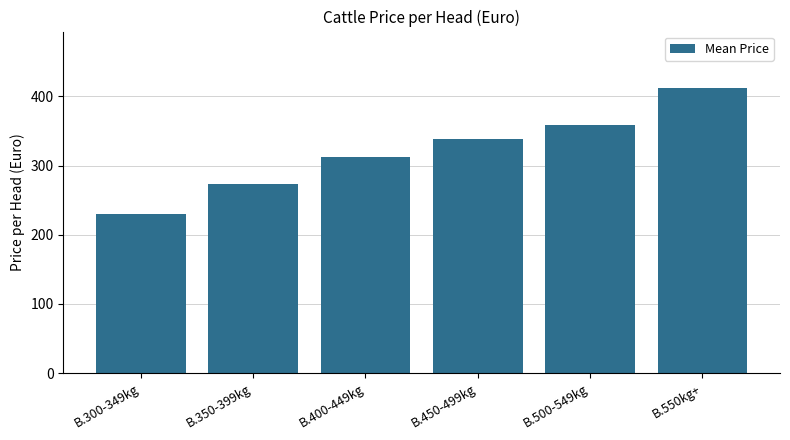

List the labels in order of value, smallest first.

B.300-349kg, B.350-399kg, B.400-449kg, B.450-499kg, B.500-549kg, B.550kg+